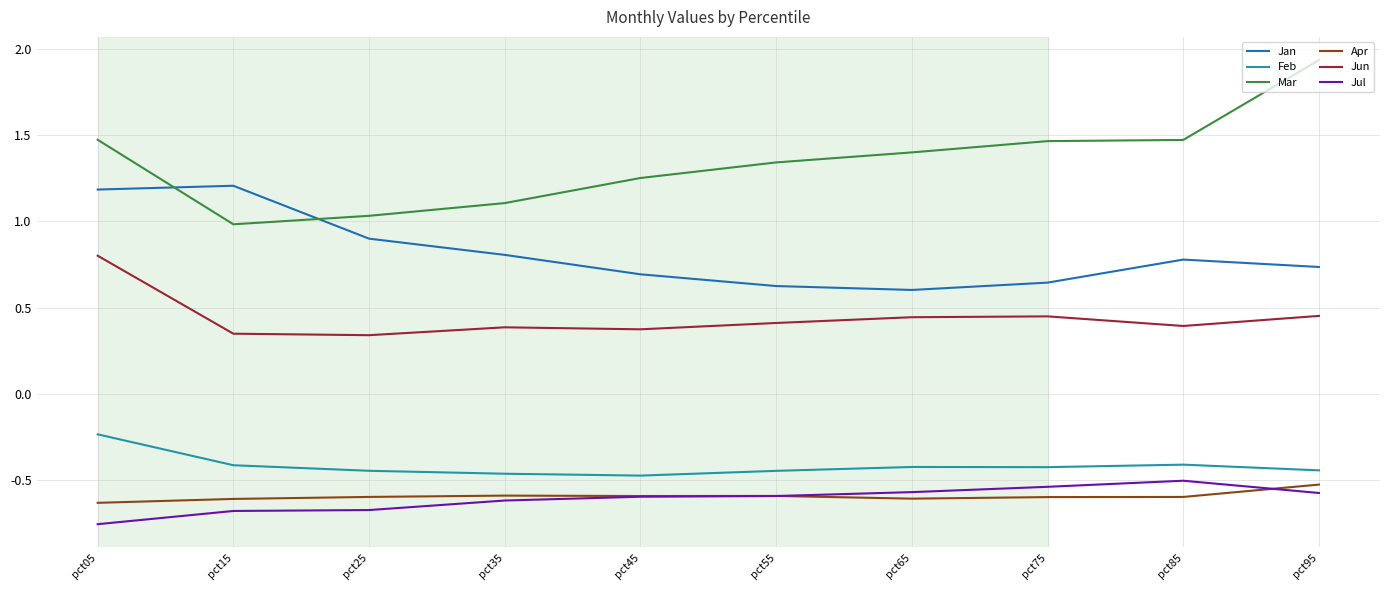

What is the spread (max minus min) of values at pct45?

1.8